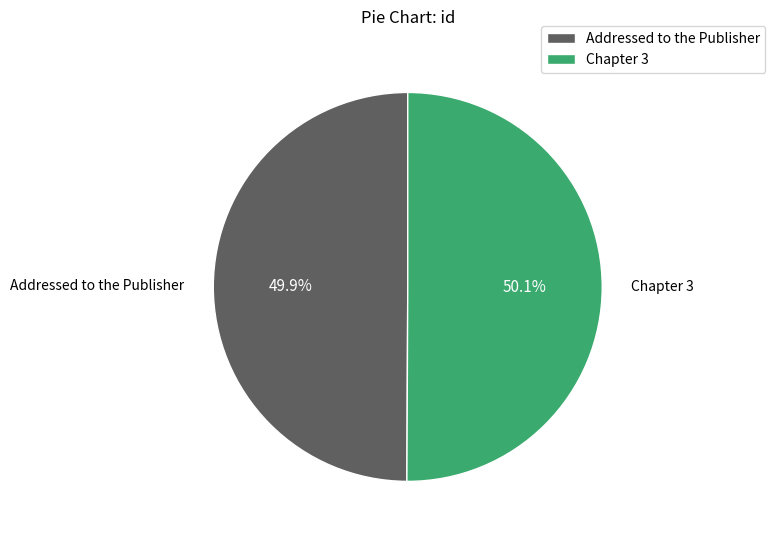

Is there a majority slice in this chart?

Yes